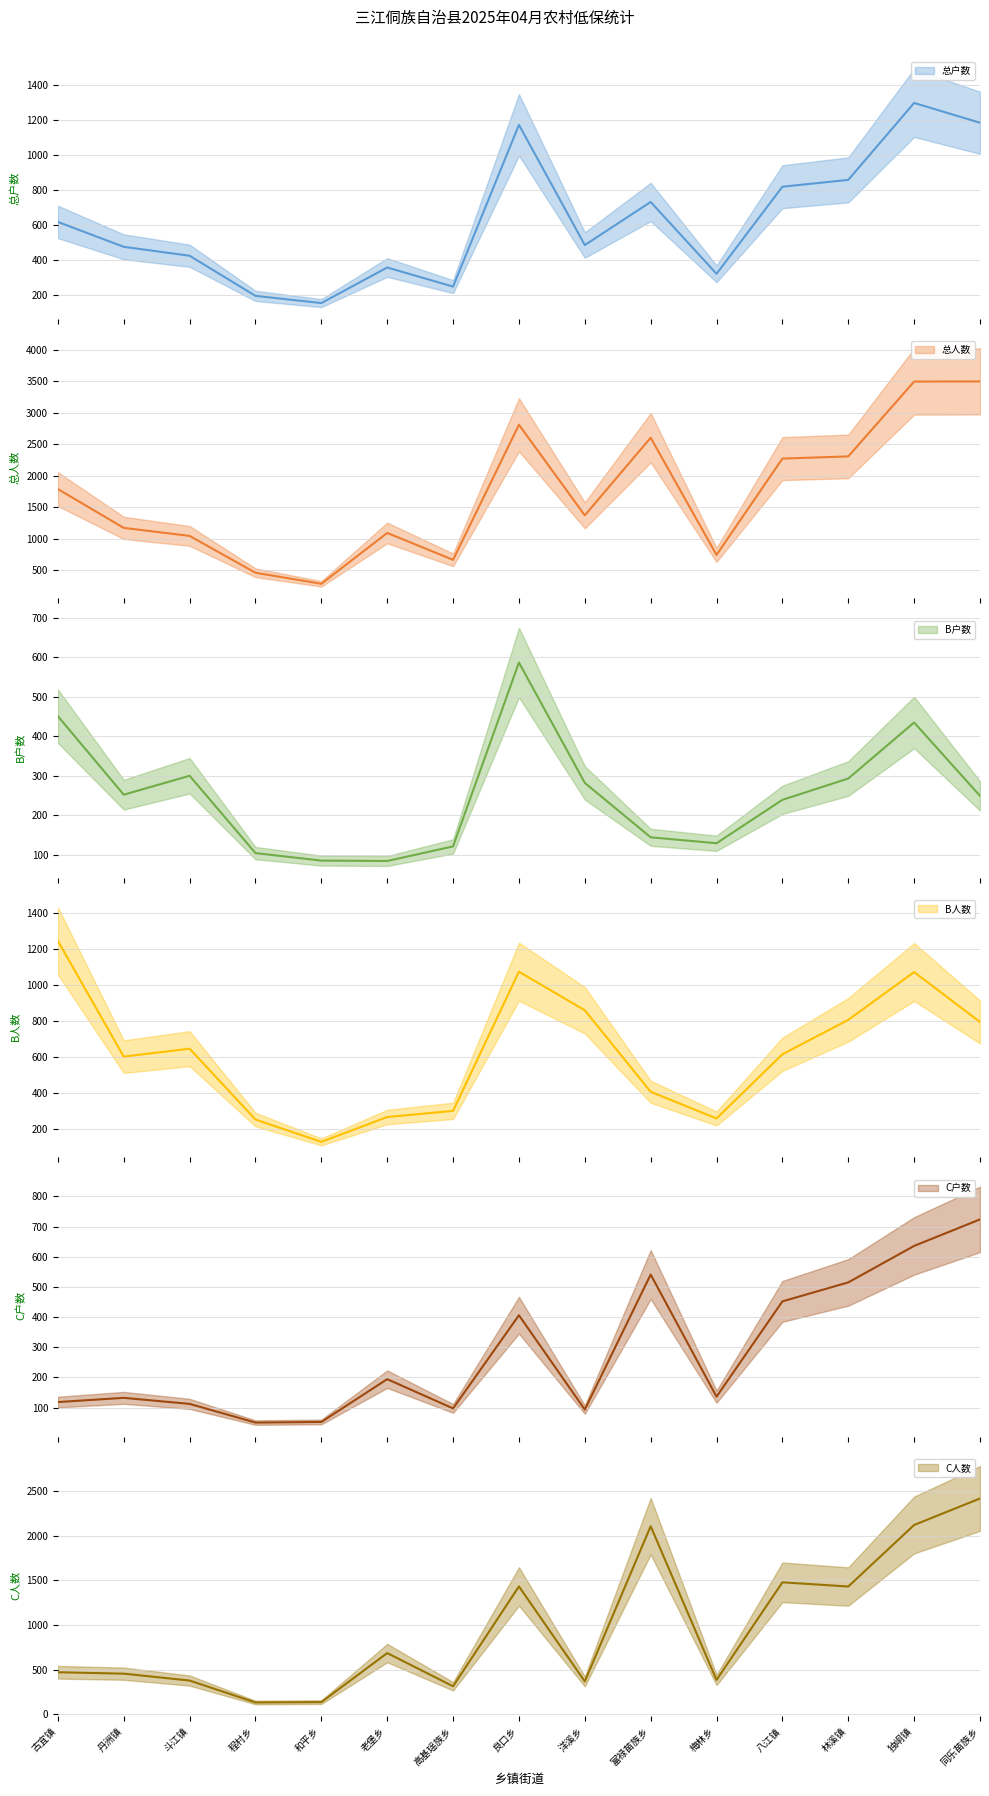

True or false: B户数 has a value of 104 at 程村乡.

True